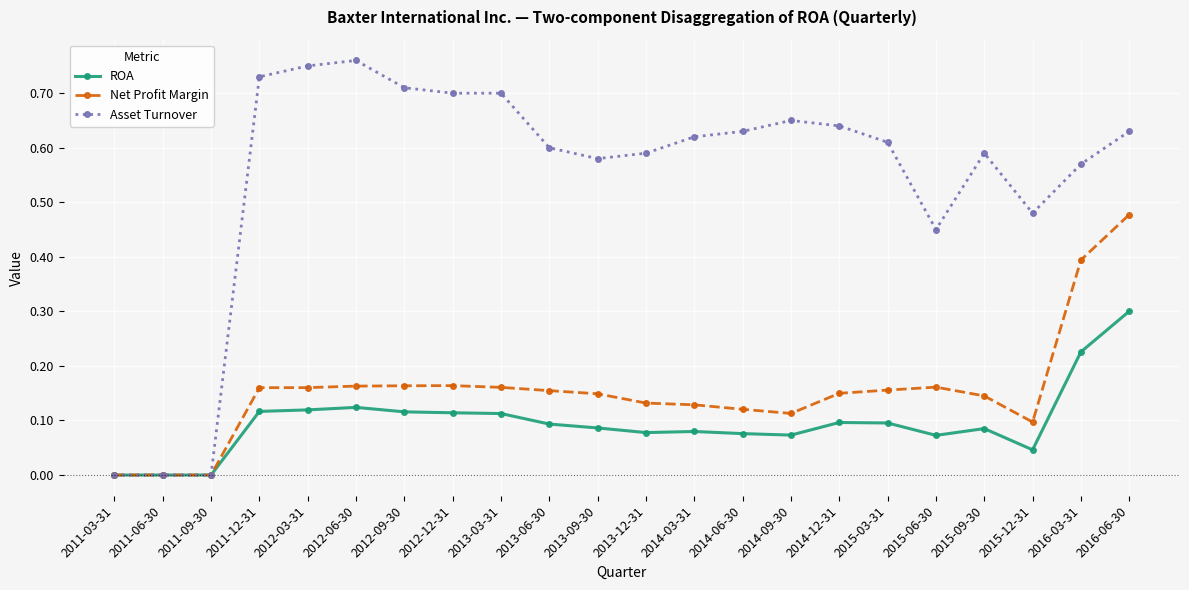

Rank the series by their maximum value, from lowest to highest.

ROA, Net Profit Margin, Asset Turnover